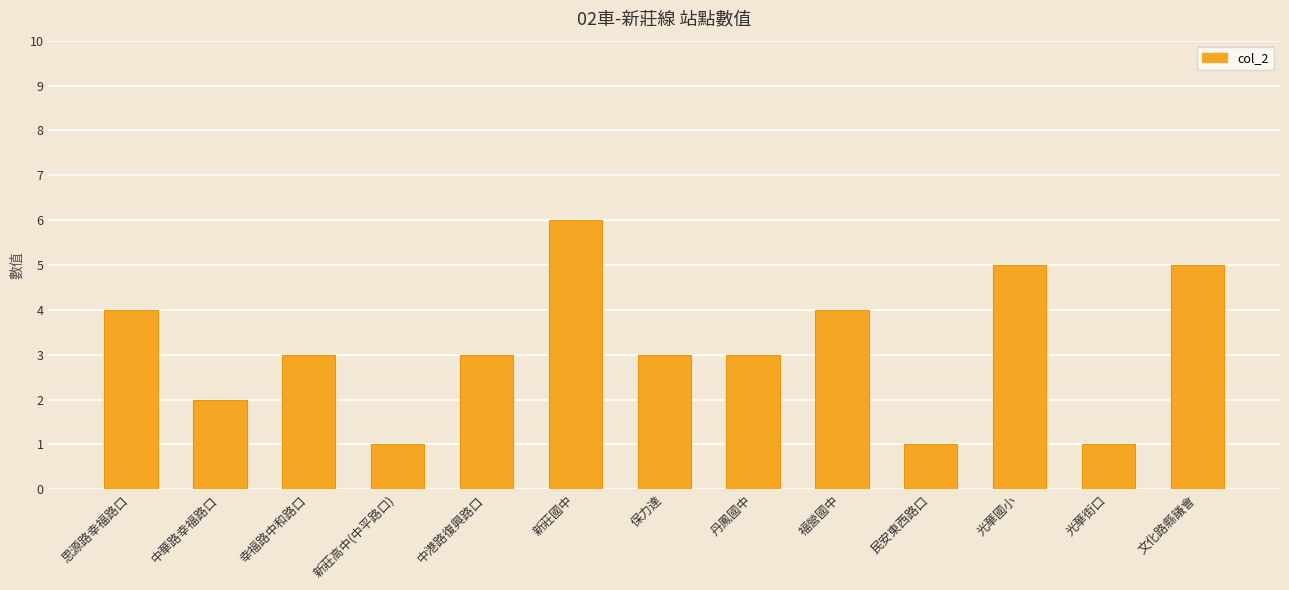

What is the maximum value shown in the chart?

6